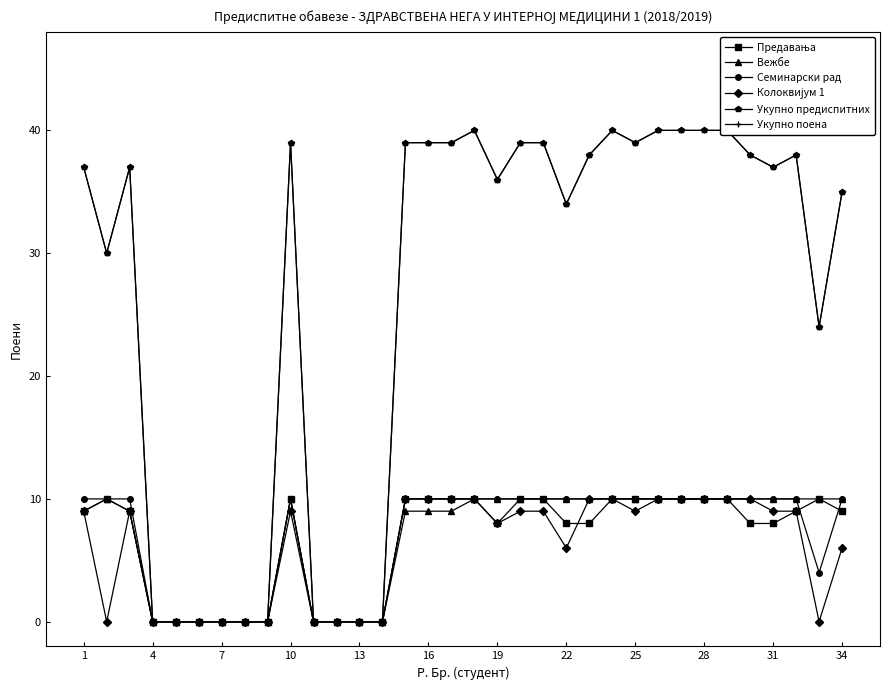

What is the maximum value for Семинарски рад?

10